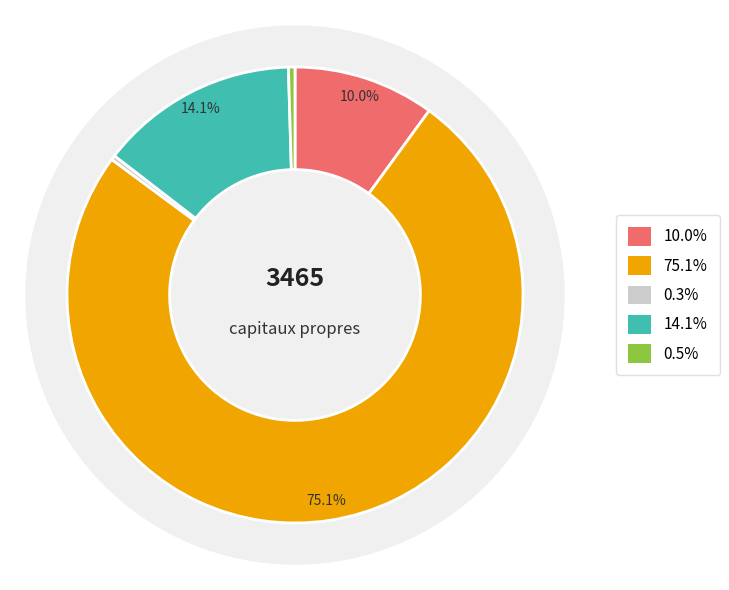

To the nearest percent, what percentage of the pie is Autres résultats non distribués?

14%